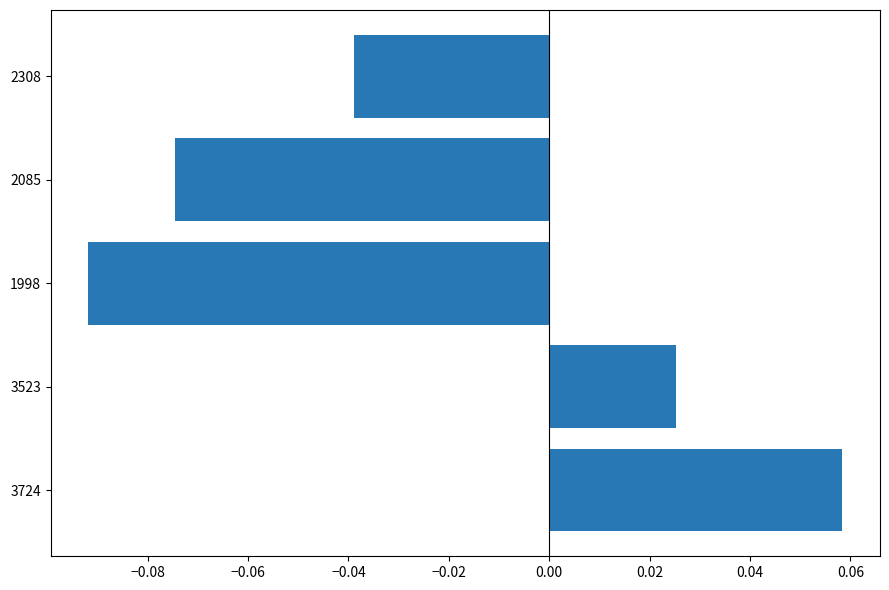

The value at 3724 is 0.0. True or false?

False